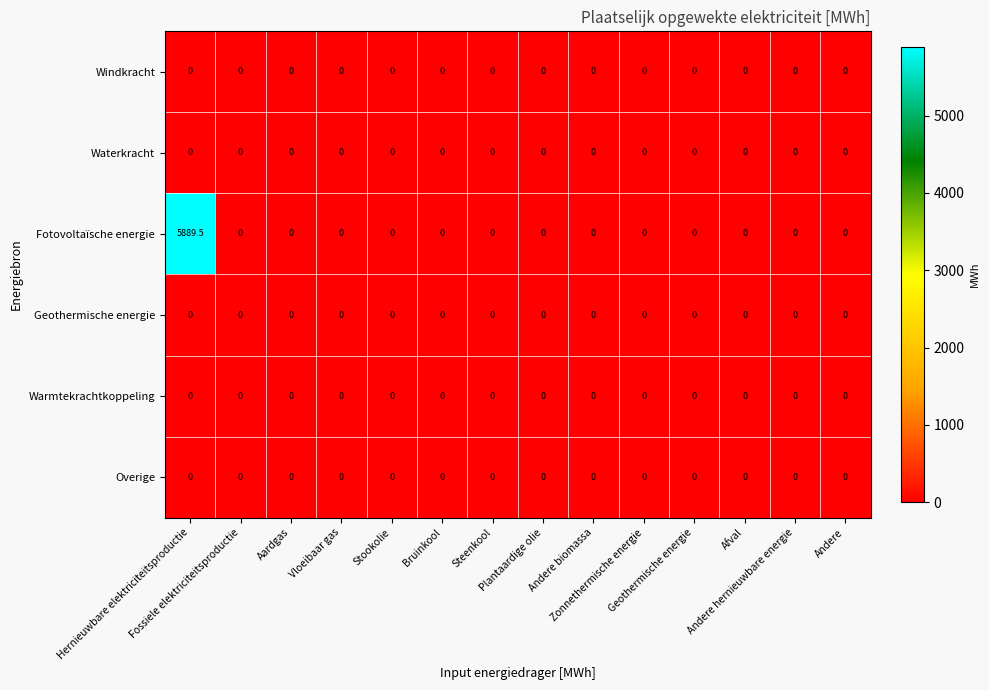

What is the difference between the maximum and minimum values in the Fotovoltaïsche energie series?

5889.5